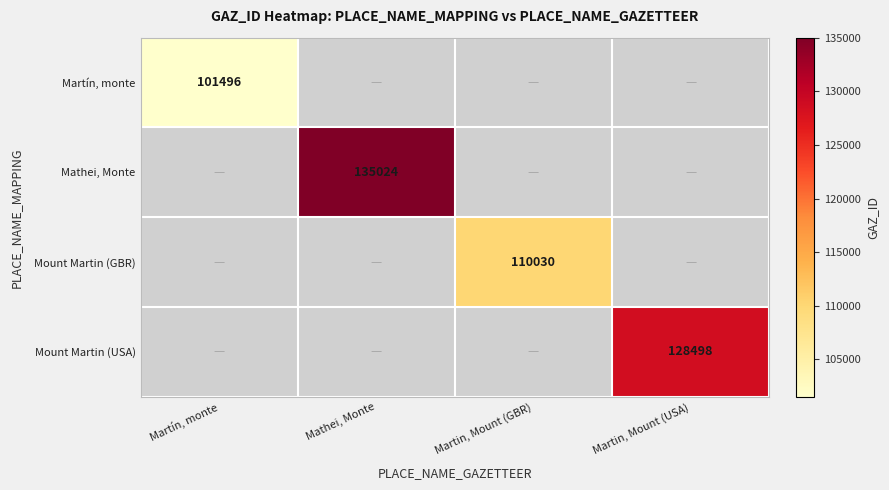

How many data points does each series have?

4